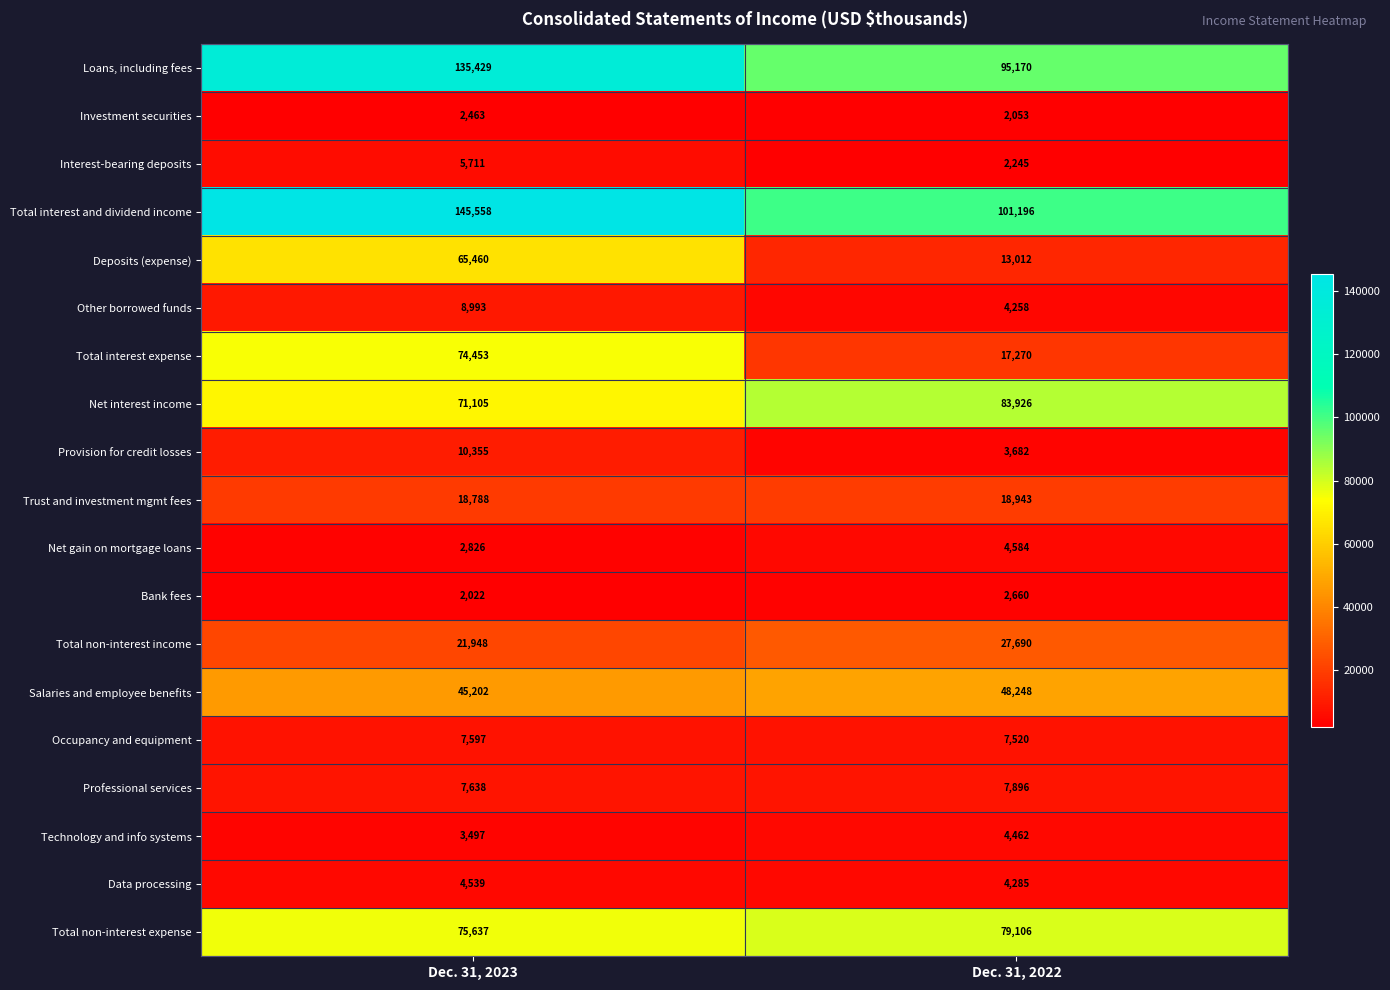

At which label does Deposits (expense) reach its peak?

Dec. 31, 2023